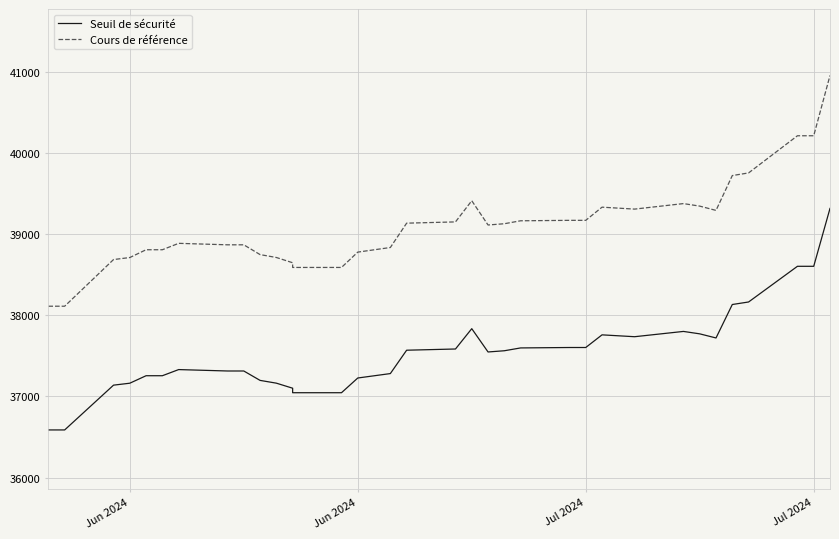

Which series has the largest total across all categories?

Cours de référence